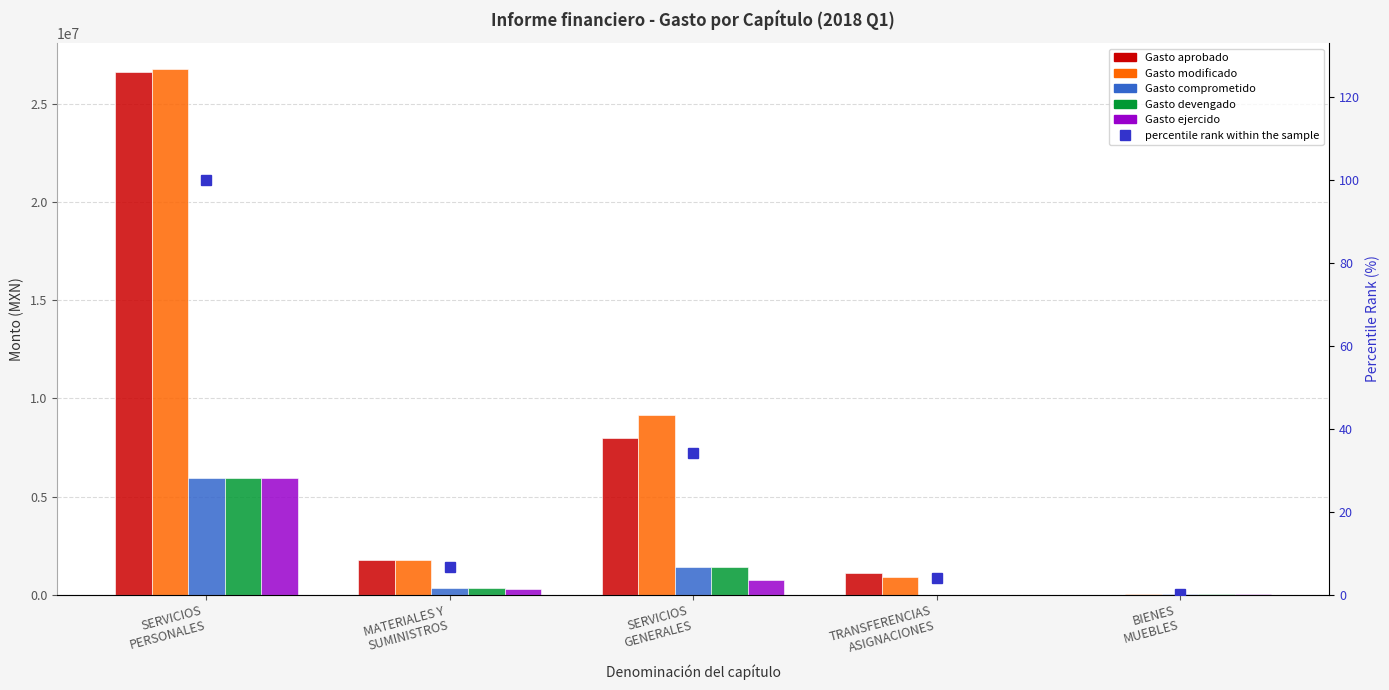

What is the sum of all Gasto devengado values?

7749211.8